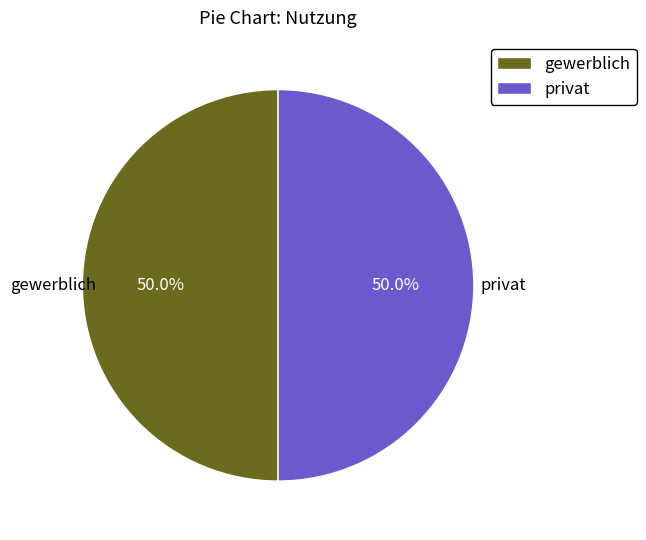

What is the ratio of the value at gewerblich to the value at privat?

1.0